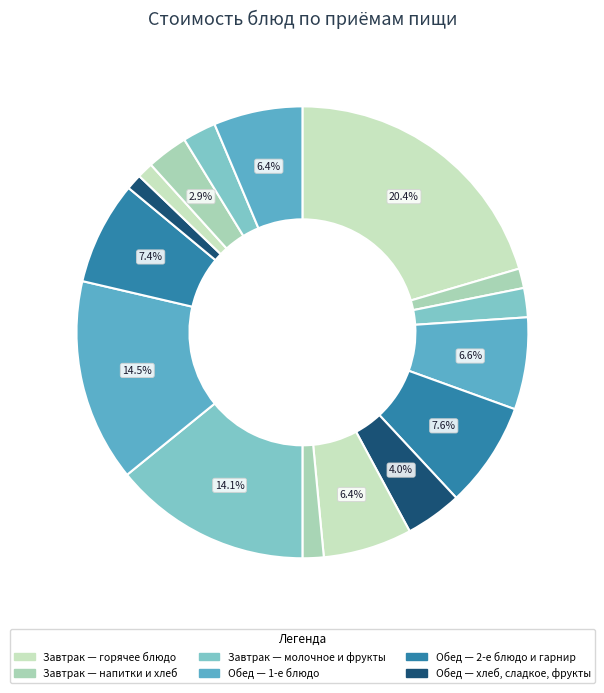

Count the number of slices in the pie.

16